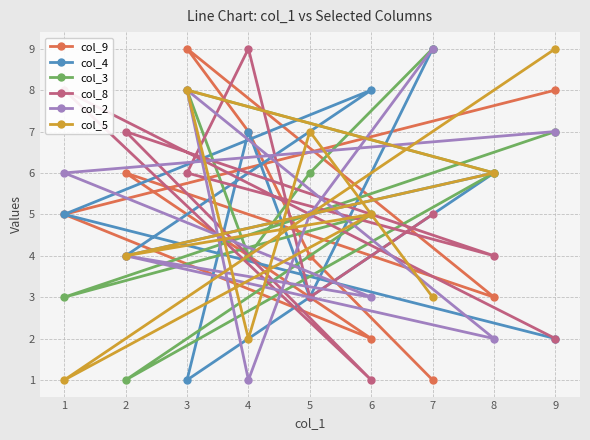

What is the difference between the highest and lowest values at 5?

4